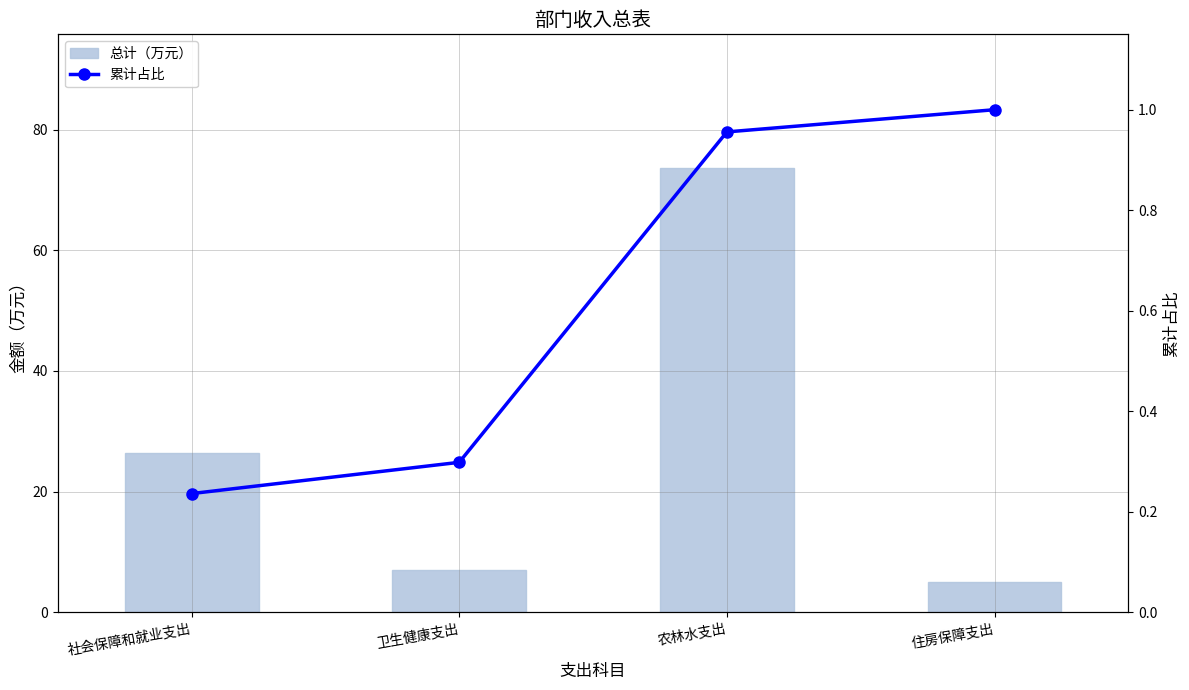

What is the spread (max minus min) of values at 社会保障和就业支出?

26.2